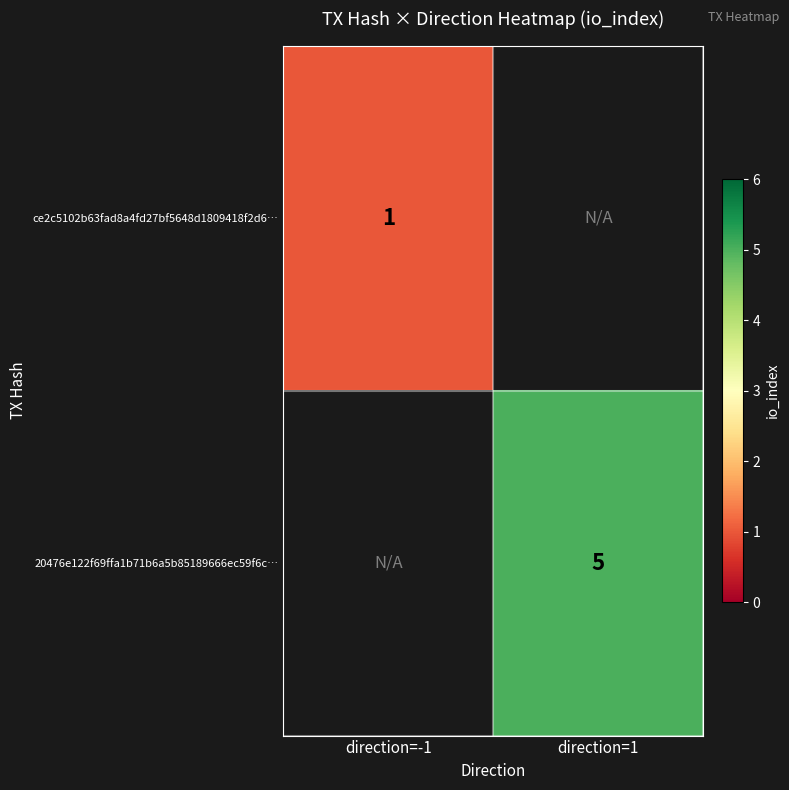

Between direction=-1 and direction=1, which is larger?

direction=1